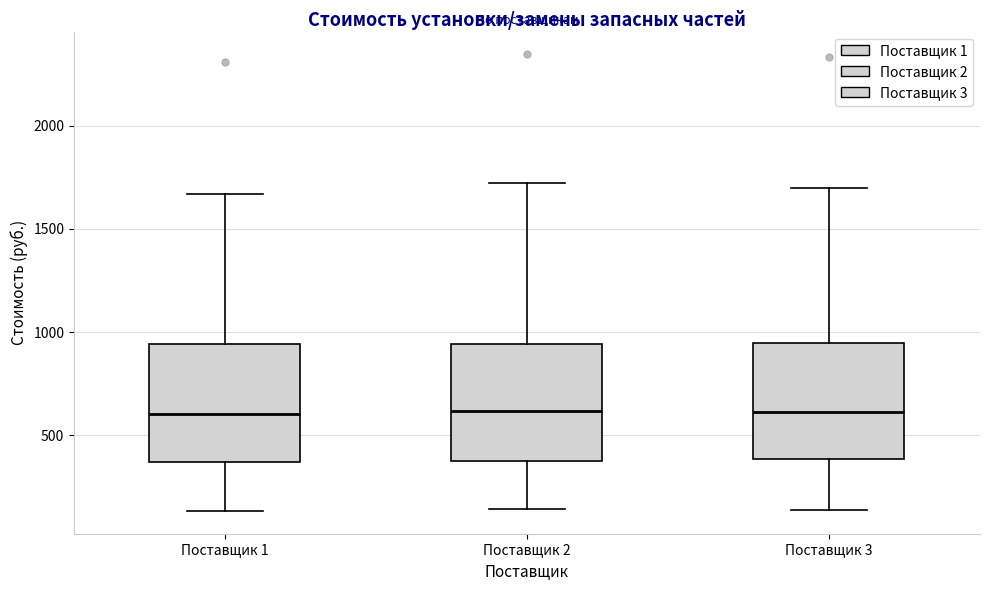

Reading left to right, read every box against the y-axis: the position of its median line, the range the box covers, and the ends of its whiskers. The values are not printed on the chart, so give them approximately, as read against the axis.

Поставщик 1: median 600, box 350 to 950, whiskers 150 to 1650
Поставщик 2: median 600, box 400 to 950, whiskers 150 to 1700
Поставщик 3: median 600, box 400 to 950, whiskers 150 to 1700